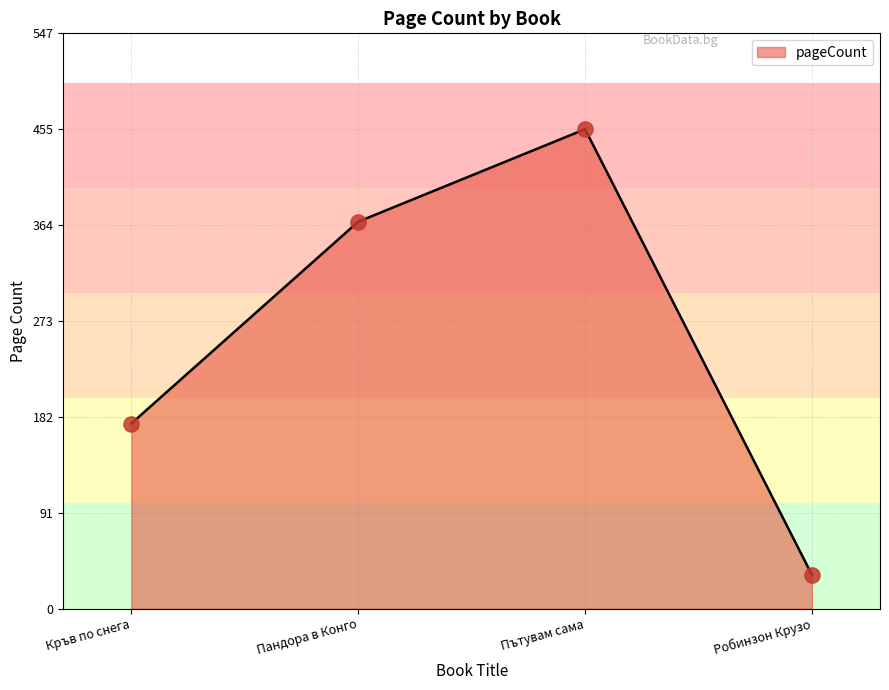

Between Робинзон Крузо and Кръв по снега, which is larger?

Кръв по снега